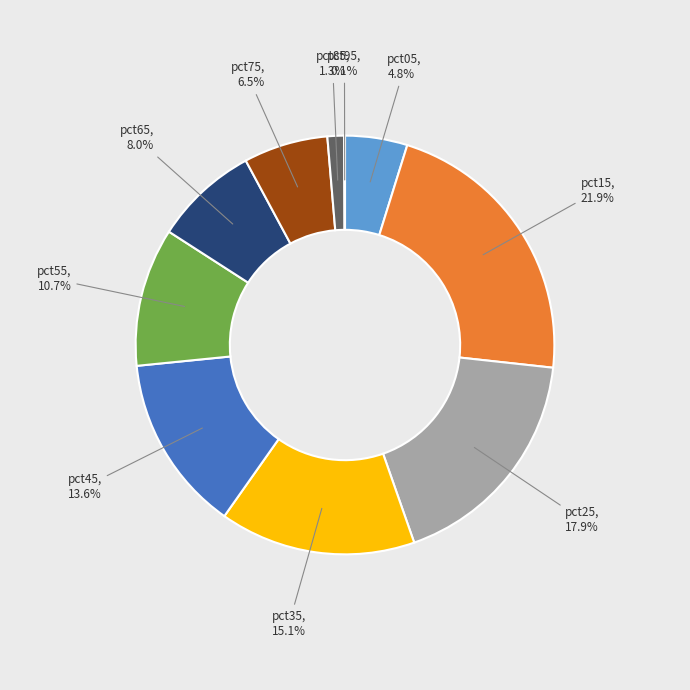

To the nearest percent, what is the difference between the pct65 and pct75 slice percentages?

2%